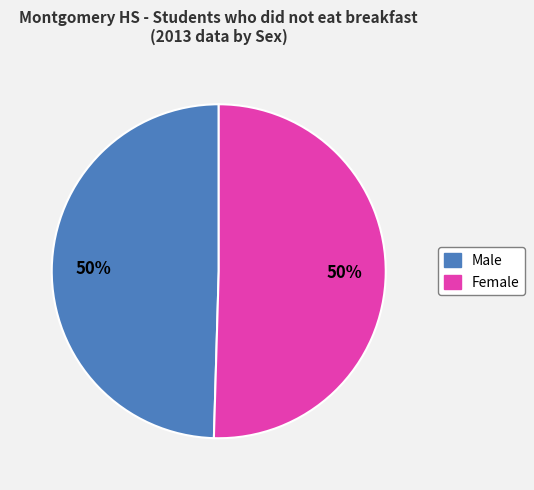

To the nearest percent, what is the average slice percentage?

50%